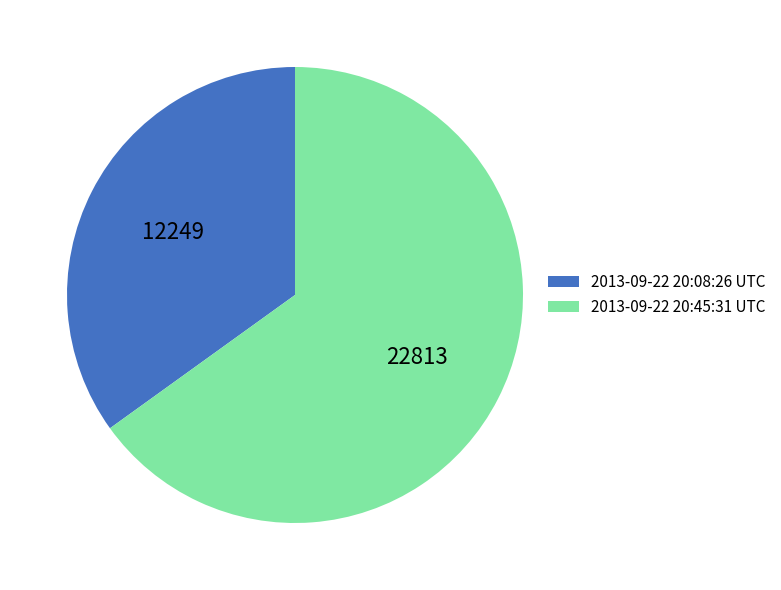

What is the smallest slice in the pie chart?

2013-09-22 20:08:26 UTC